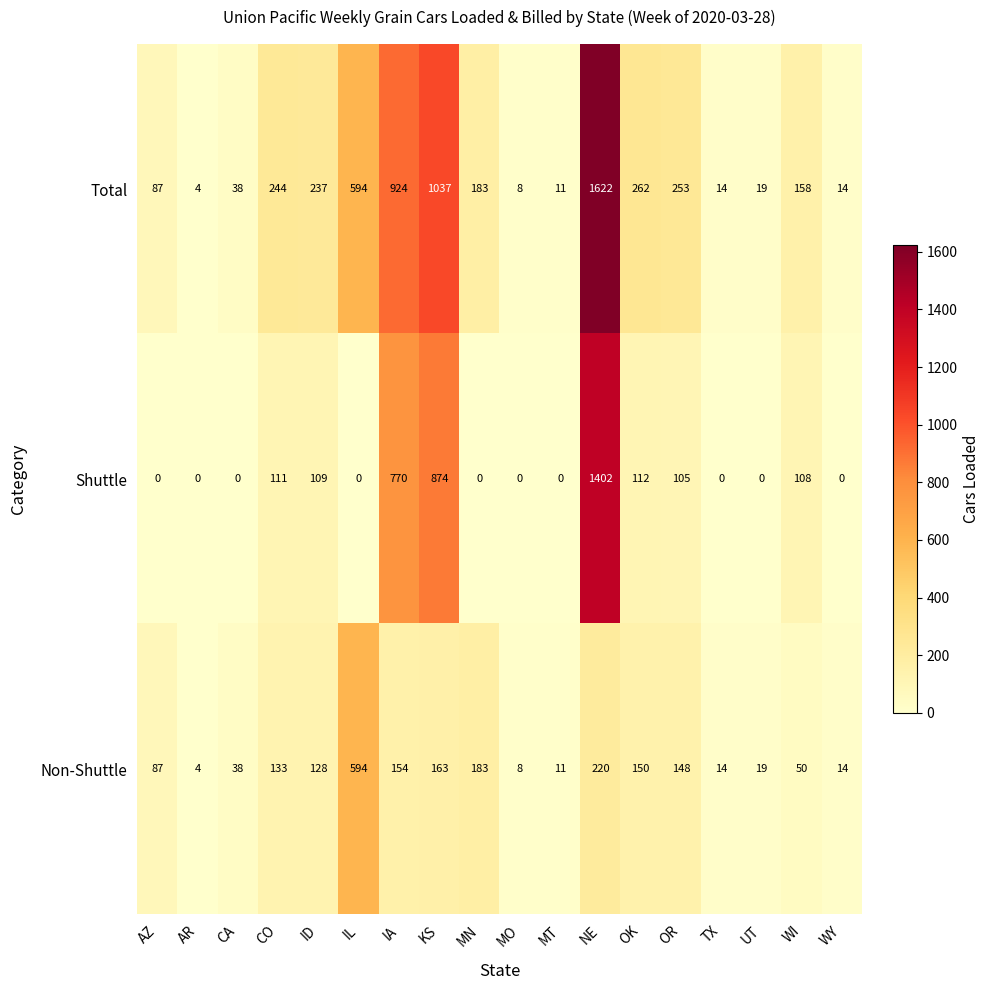

How many series are shown in this chart?

3